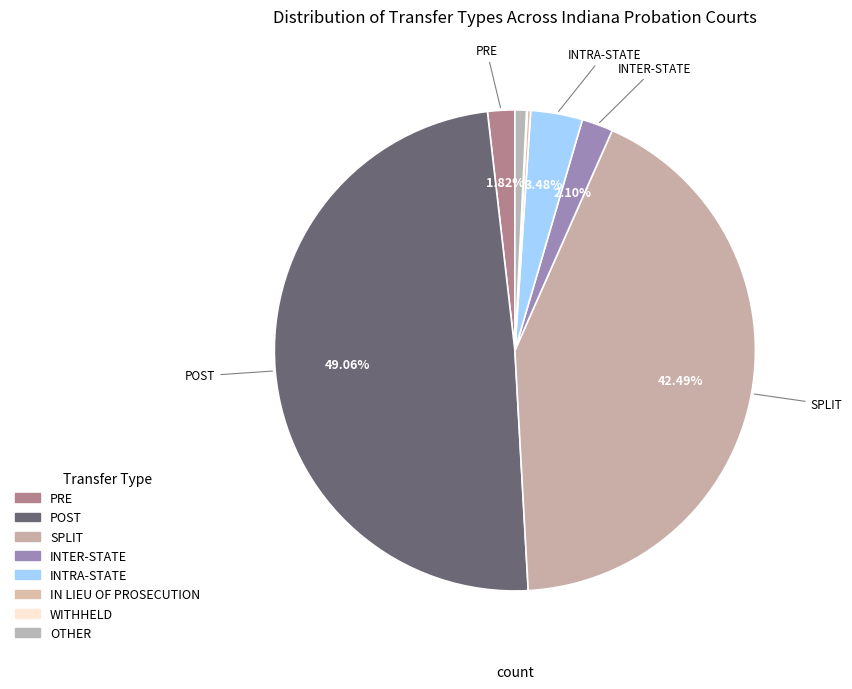

The INTER-STATE slice represents 1% of the pie. True or false?

False